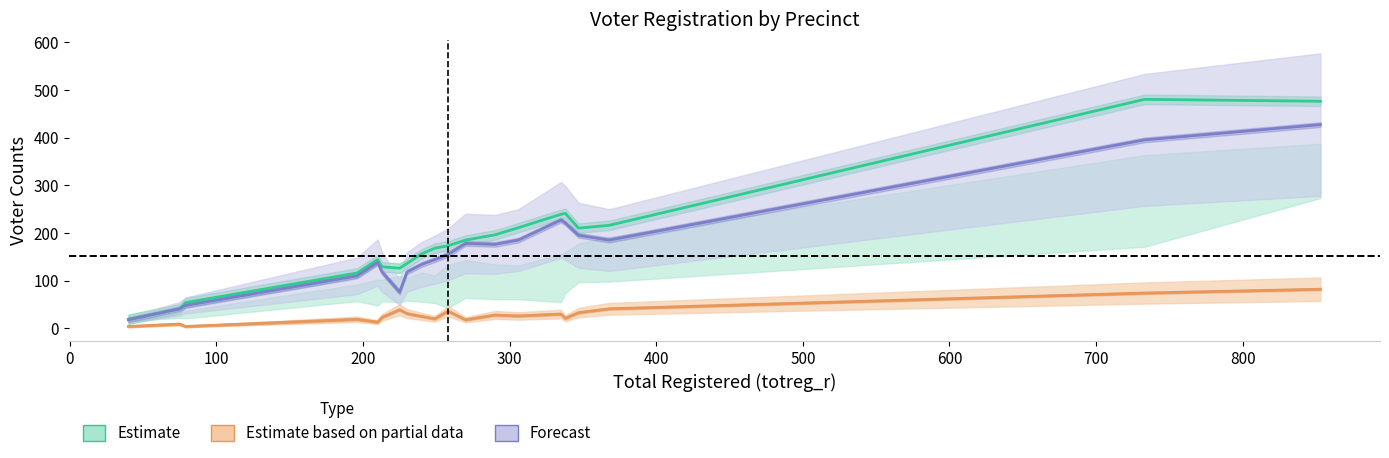

True or false: dcl has a value of 395 at 733.

True